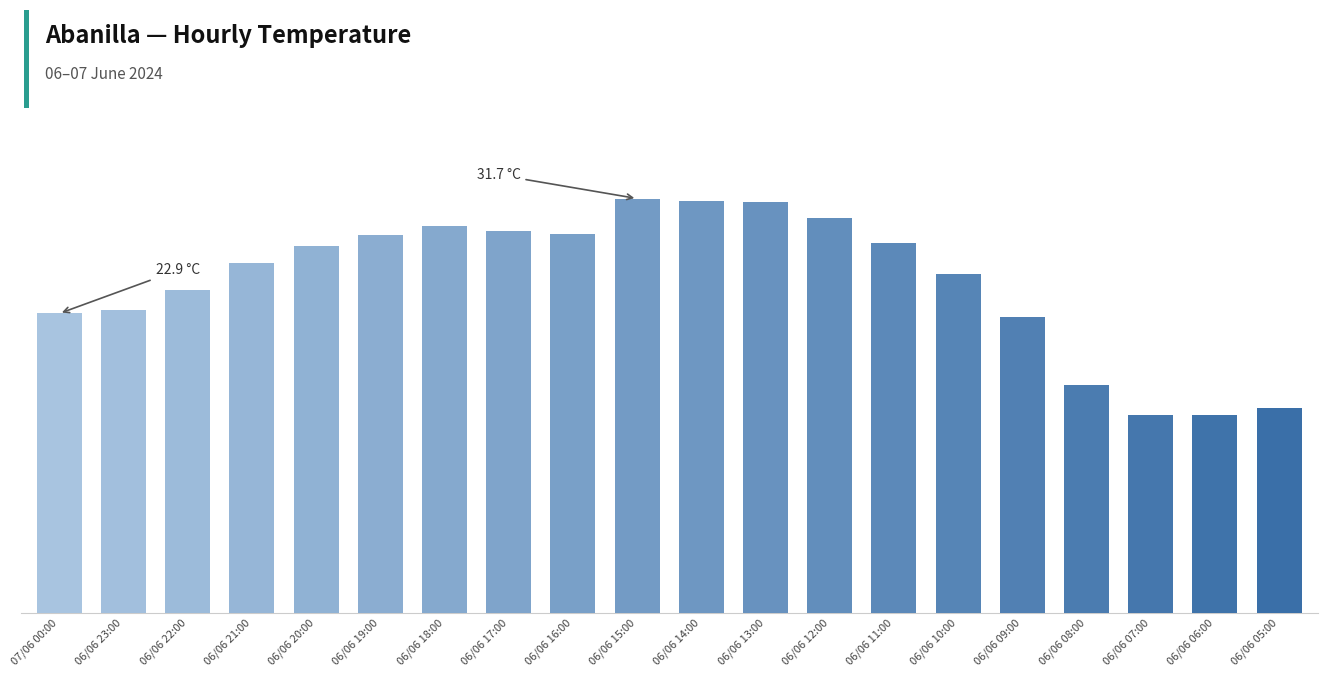

Rank the categories by value from lowest to highest.

06/06 07:00, 06/06 06:00, 06/06 05:00, 06/06 08:00, 06/06 09:00, 07/06 00:00, 06/06 23:00, 06/06 22:00, 06/06 10:00, 06/06 21:00, 06/06 20:00, 06/06 11:00, 06/06 19:00, 06/06 16:00, 06/06 17:00, 06/06 18:00, 06/06 12:00, 06/06 13:00, 06/06 14:00, 06/06 15:00